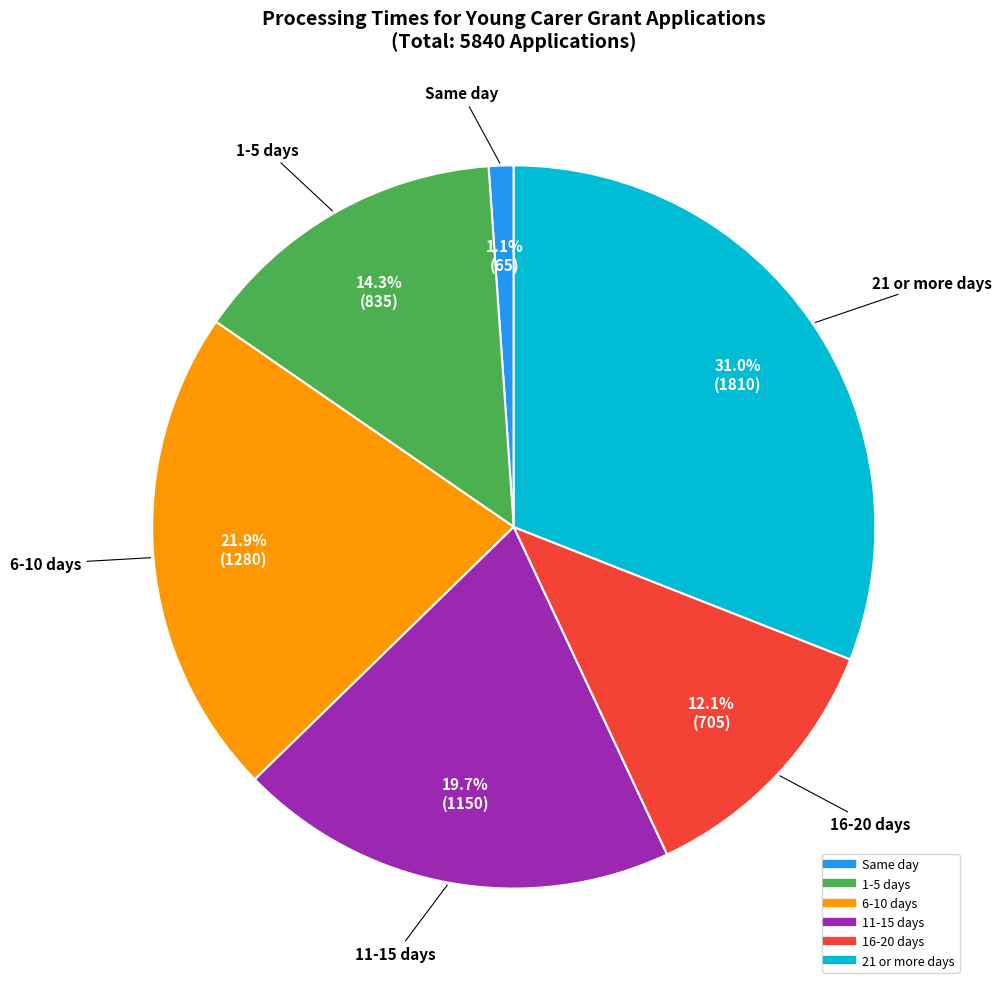

Combined, do 21 or more days and 1-5 days account for over 50%?

No